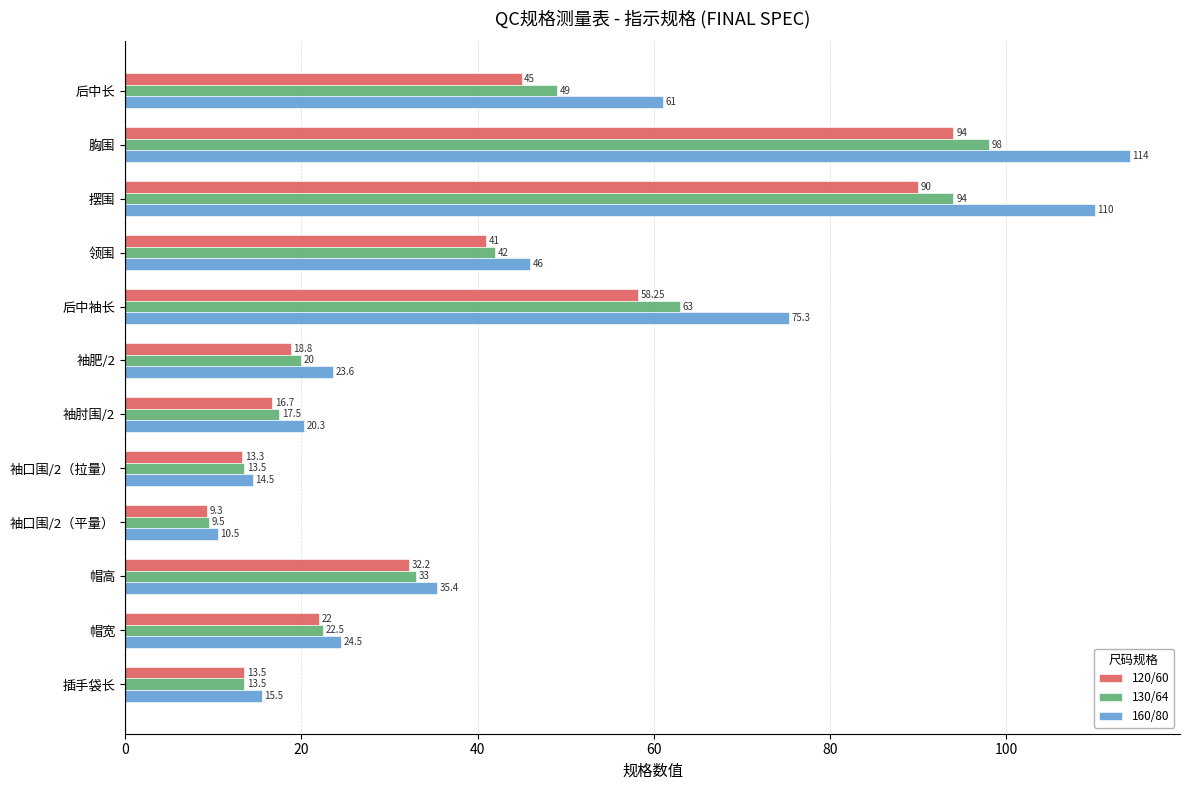

Which category has the highest value in the 120/60 series?

胸围